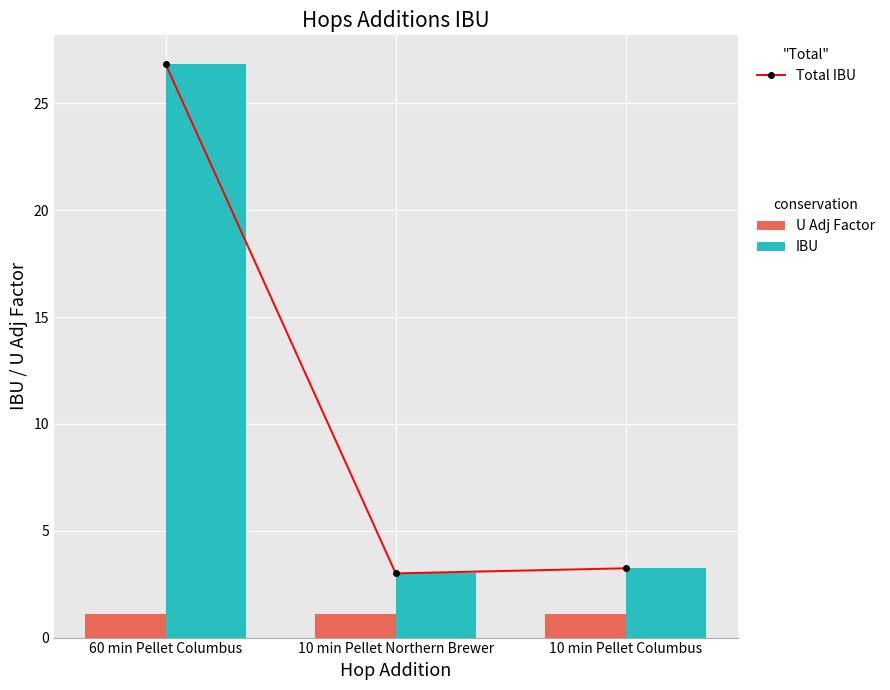

Read the IBU value at 60 min Pellet Columbus.

26.8